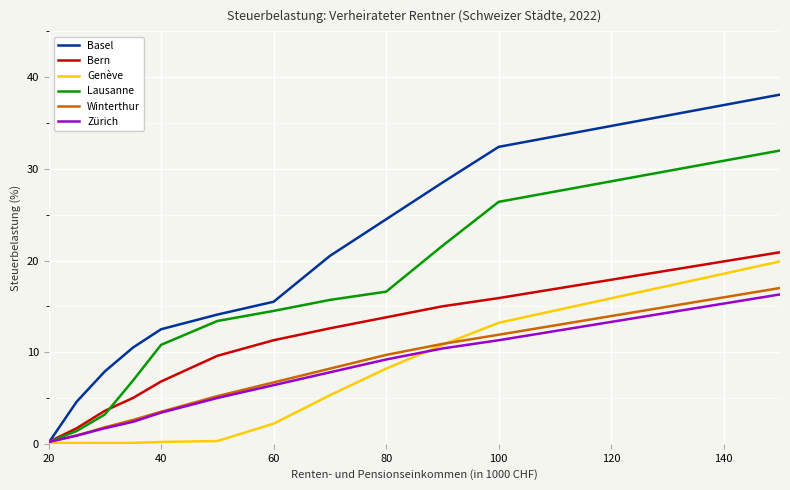

Which series has the largest range (max minus min)?

Basel